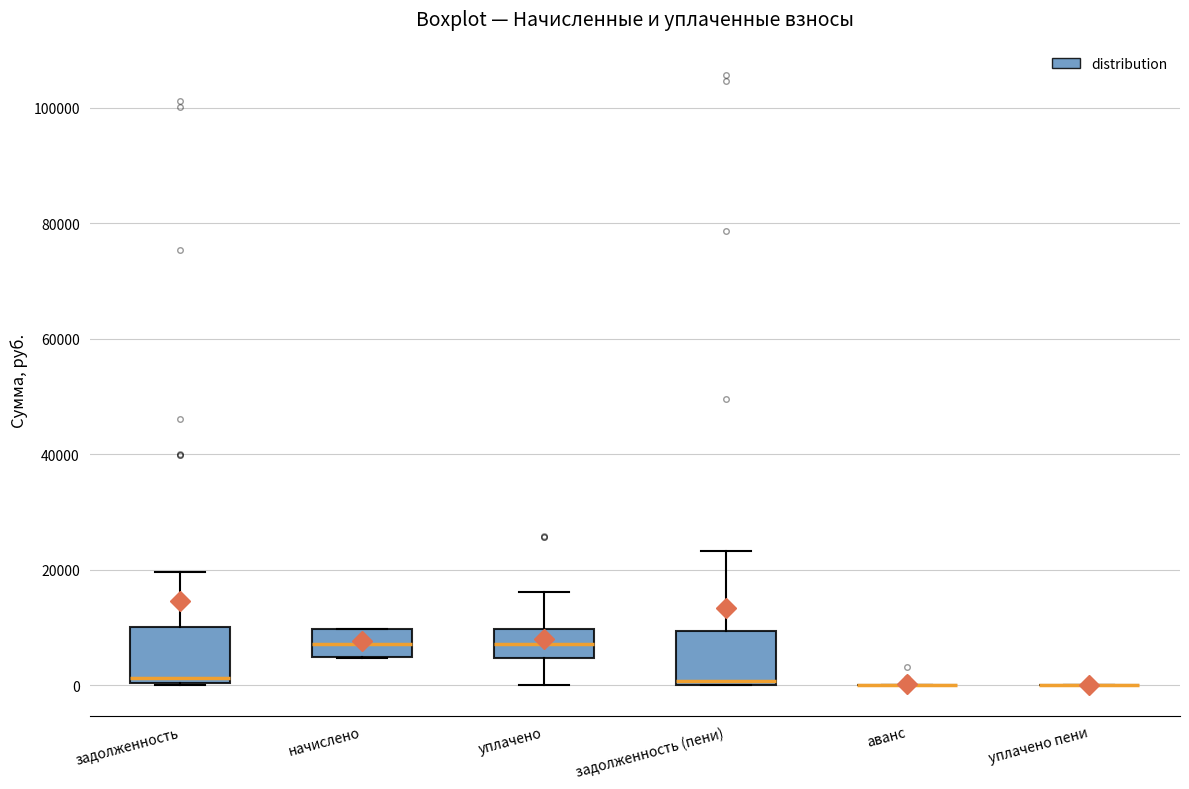

Reading left to right, read every box against the y-axis: the position of its median line, the range the box covers, and the ends of its whiskers. The values are not printed on the chart, so give them approximately, as read against the axis.

задолженность: median 2000, box 0 to 10000, whiskers 0 to 20000
начислено: median 8000, box 4000 to 10000, whiskers 4000 to 10000
уплачено: median 8000, box 4000 to 10000, whiskers 0 to 16000
задолженность (пени): median 0 (just above the box's lower edge), box 0 to 10000, whiskers 0 to 24000
аванс: box collapsed to a line at 0, whiskers 0 to 0
уплачено пени: box collapsed to a line at 0, whiskers 0 to 0